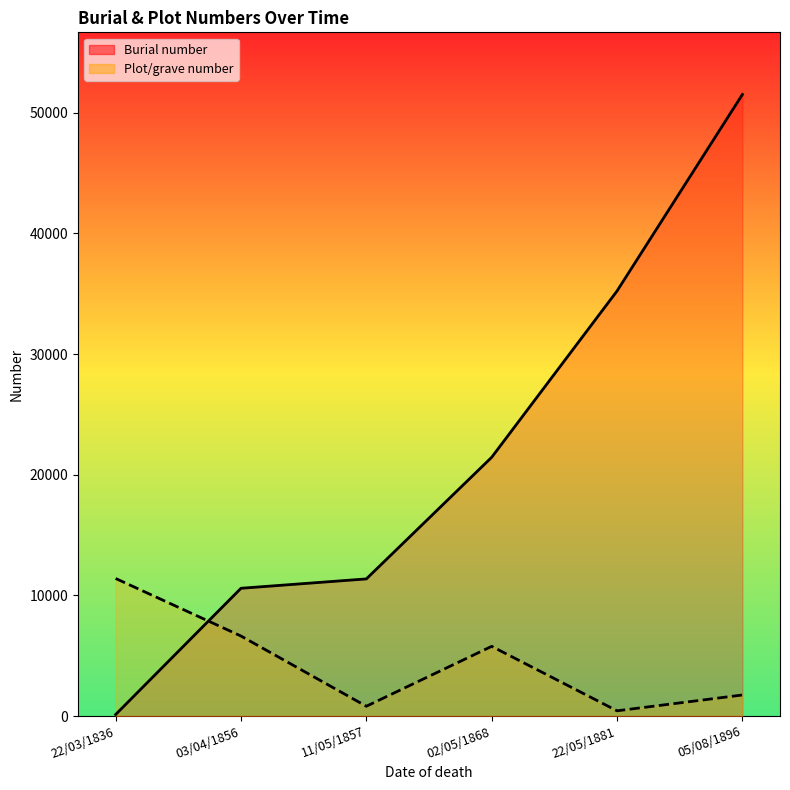

Does the chart display data point markers on the line(s)?

No